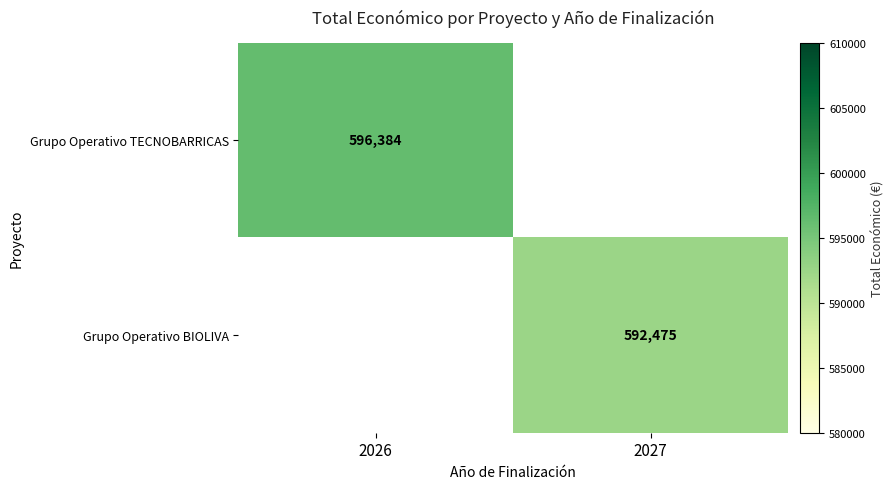

The Grupo Operativo BIOLIVA series shows 592475 at 2027. True or false?

True